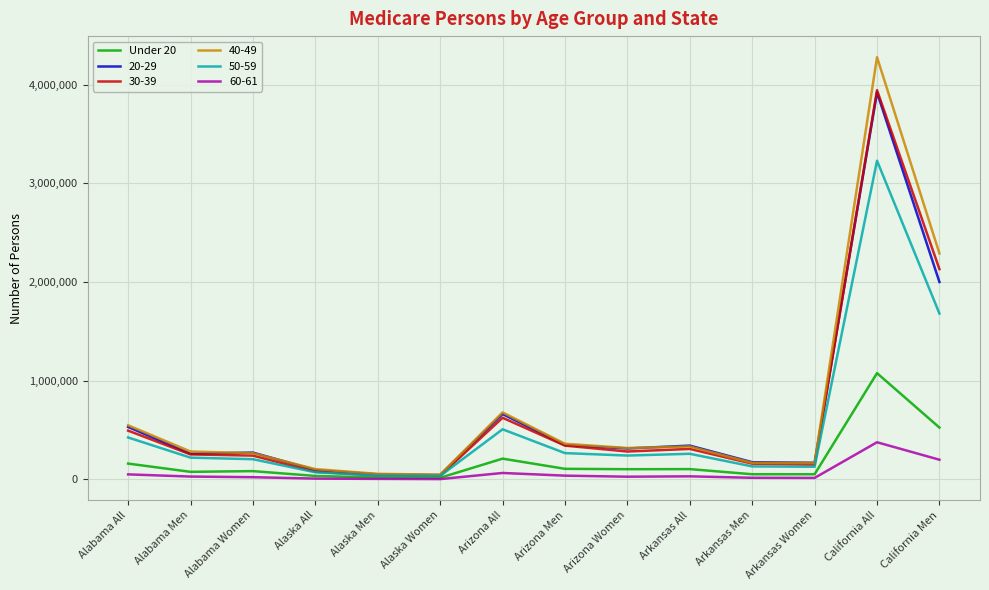

At which category is the sum across all series the highest?

California All